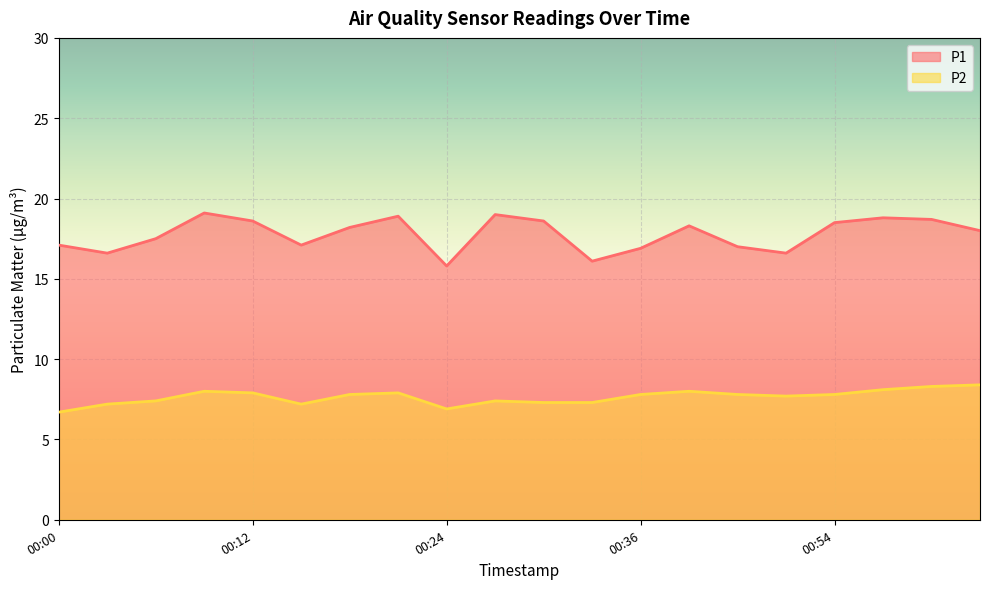

Which has a higher value, 00:54 or 00:39?

00:54